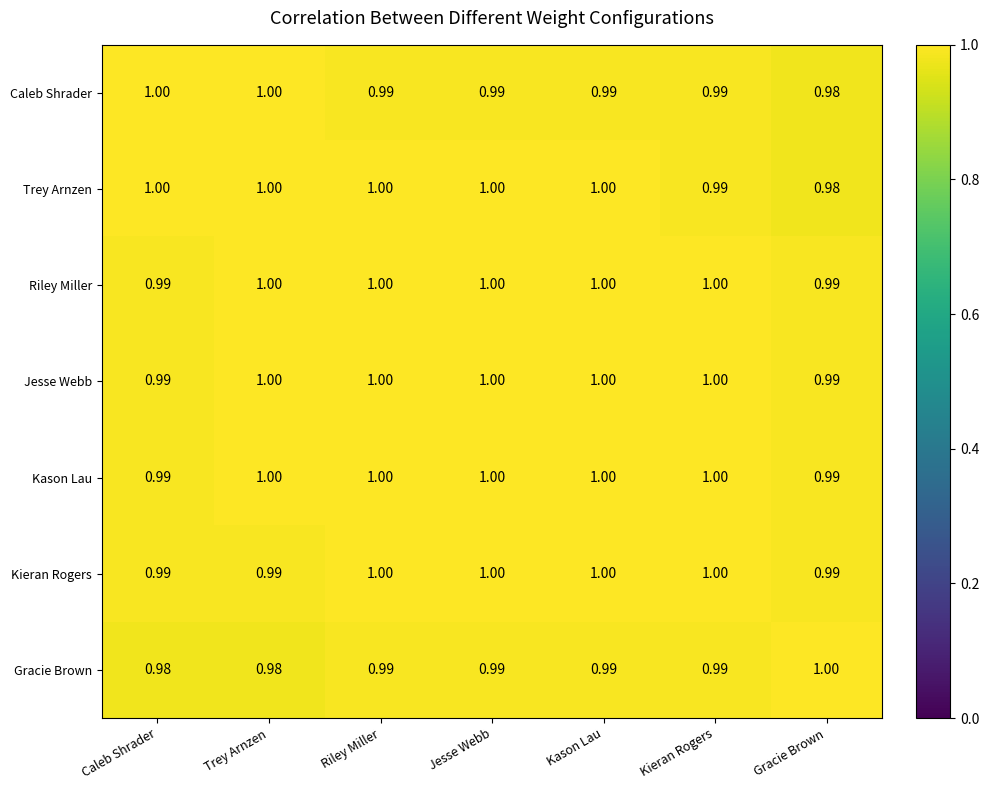

Is the value of Caleb Shrader at Jesse Webb greater than the value of Gracie Brown at Caleb Shrader?

Yes